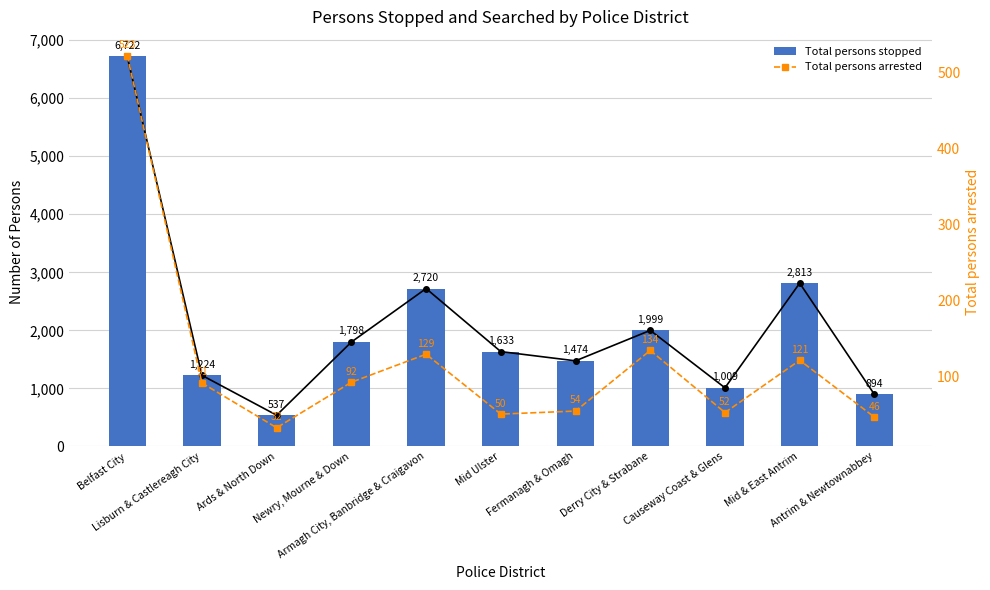

At which label does Total persons arrested reach its peak?

Belfast City